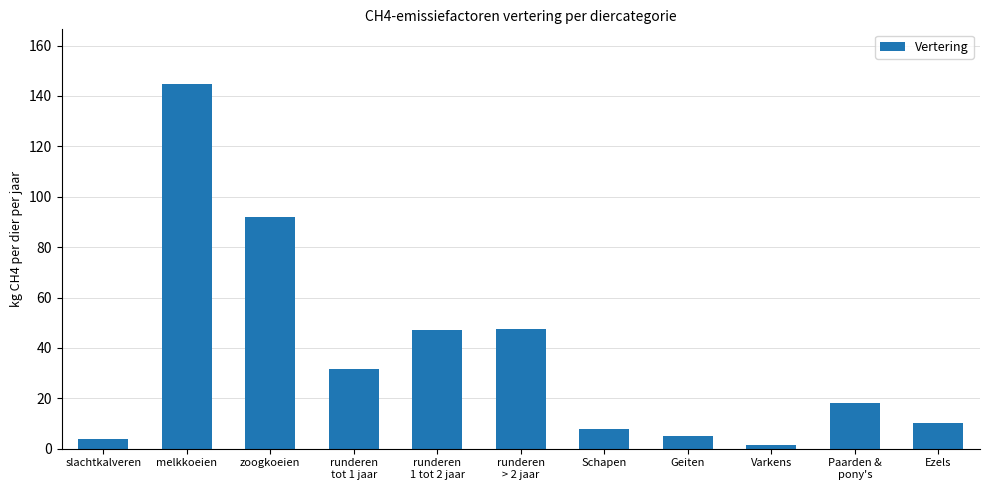

Which category has the highest value across all series?

melkkoeien